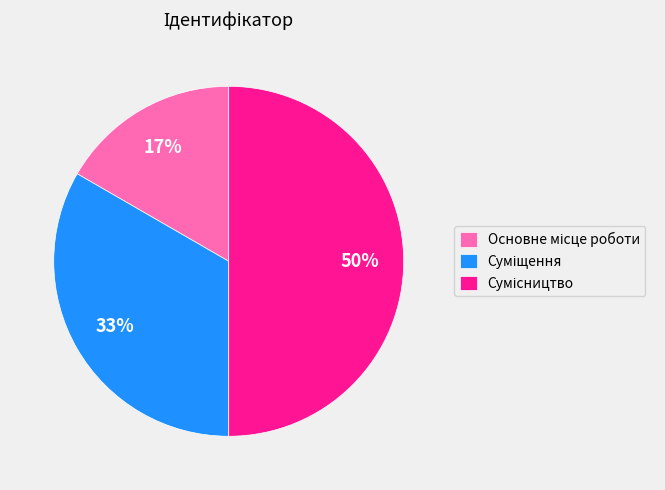

To the nearest percent, what is the difference between the largest and smallest slice percentages?

33%